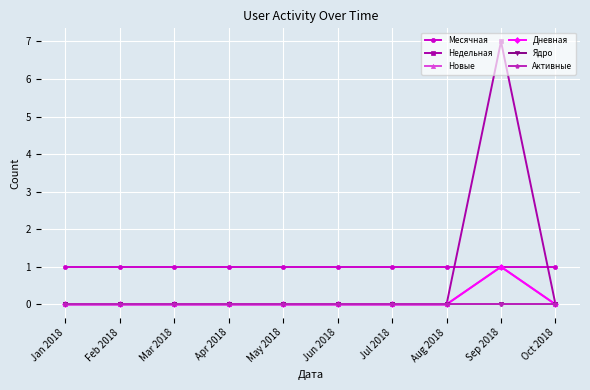

At which label is Активные closest to 0?

Jan 2018